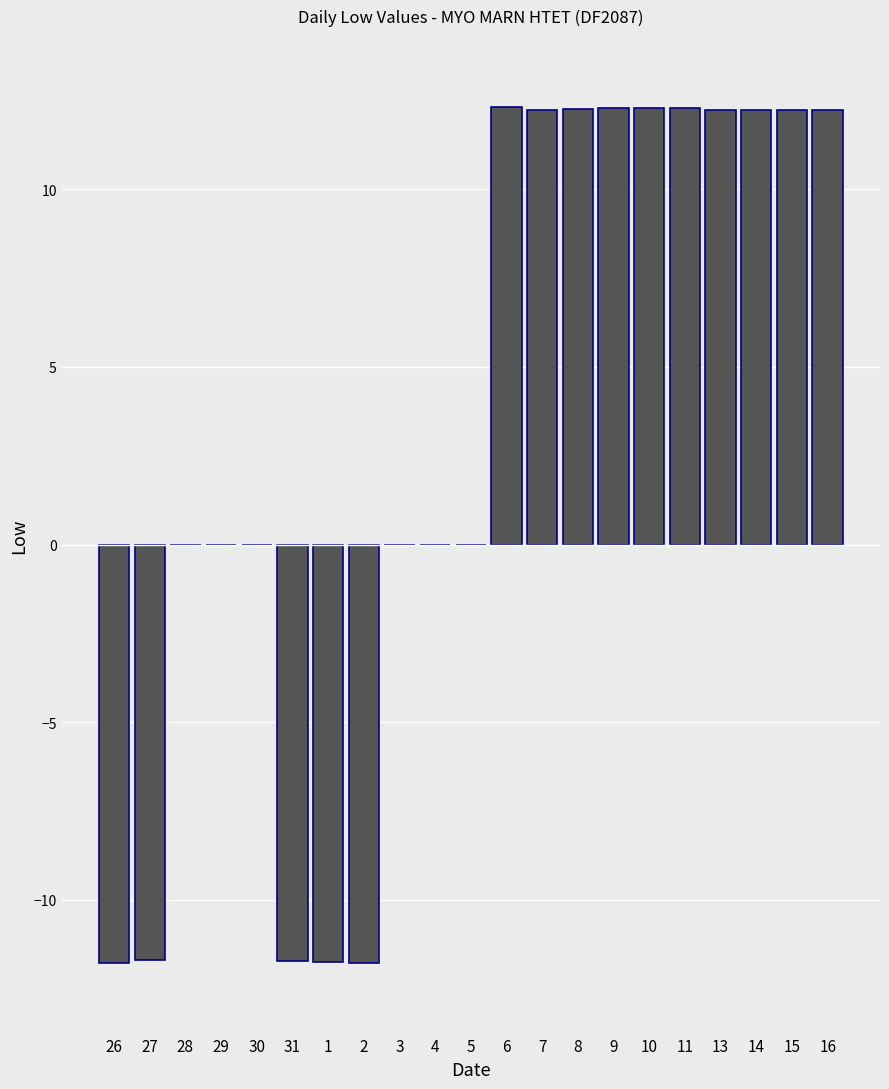

The chart shows a value of -11.7 at 31. True or false?

True